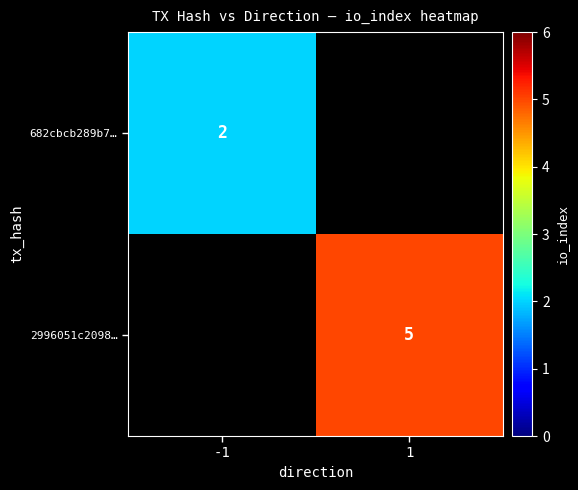

Is the value of 2996051c2098… at 1 greater than the value of 682cbcb289b7… at -1?

Yes